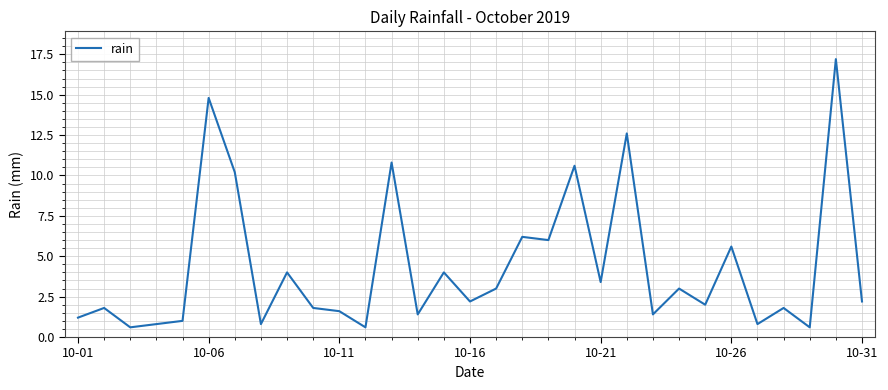

True or false: the data has more than 0 interior local peaks.

True